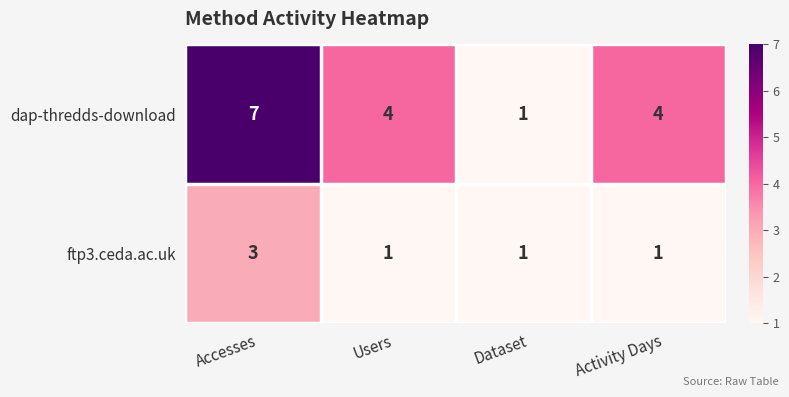

Which series has the largest total across all categories?

dap-thredds-download